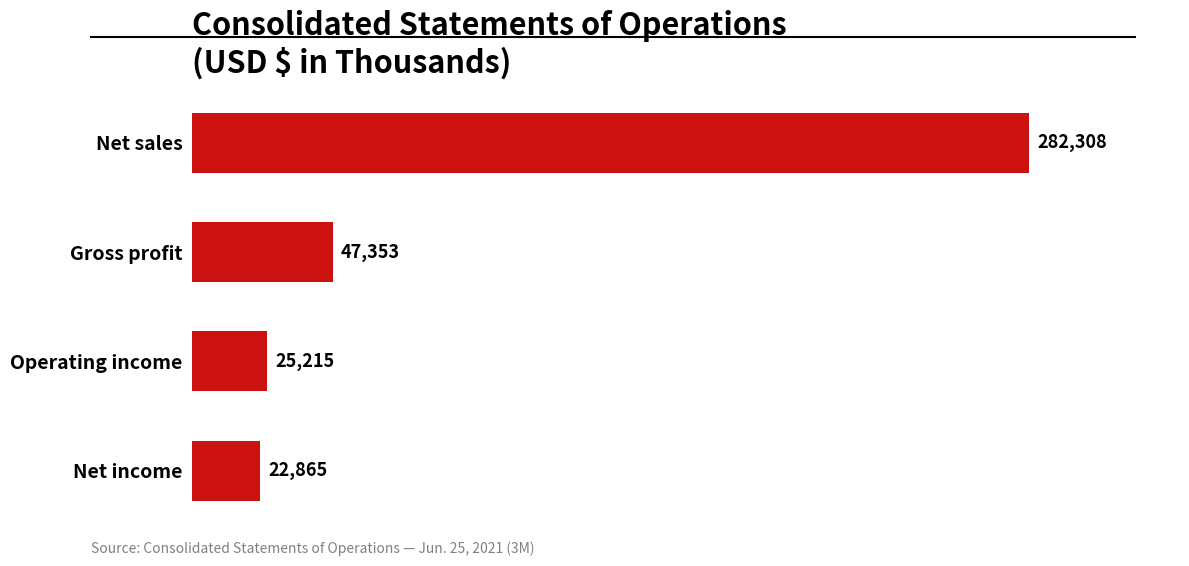

List the labels in order of value, largest first.

Net sales, Gross profit, Operating income, Net income